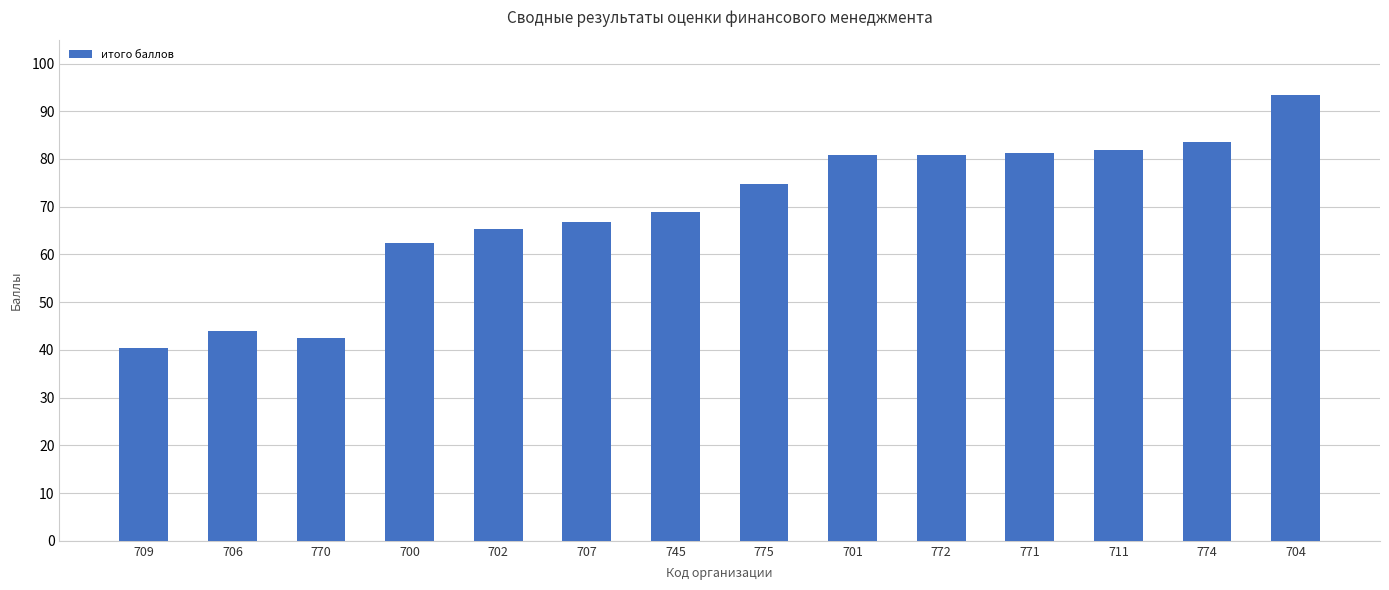

Are the bars grouped side by side (vs. stacked)?

No